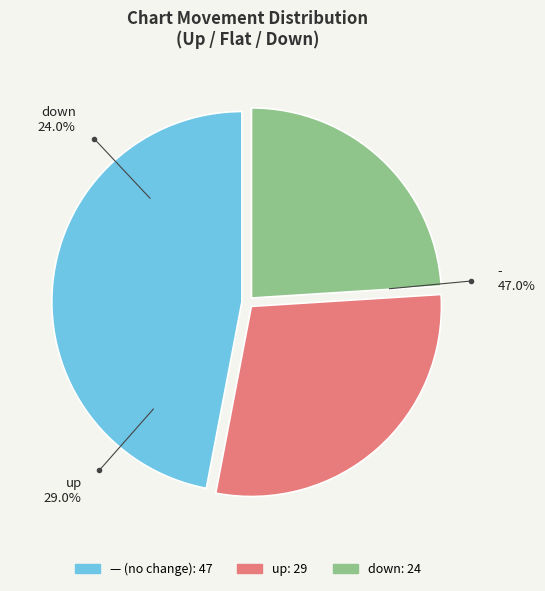

Count the number of slices in the pie.

3